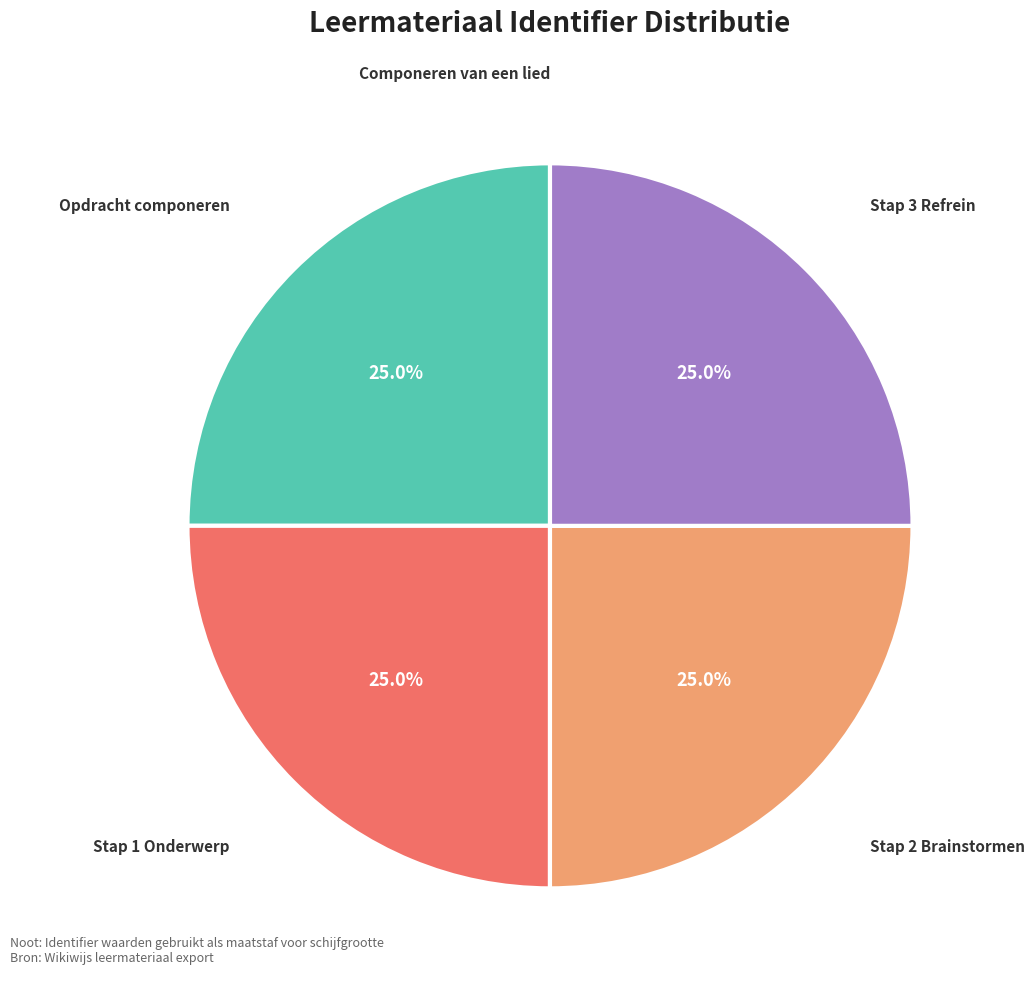

How much of the chart is everything except Stap 2 Brainstormen?

75.0%